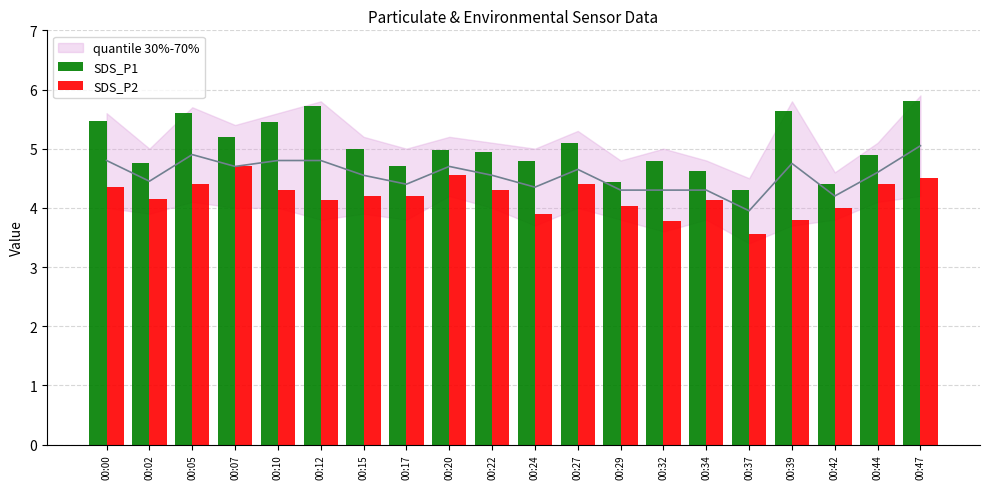

At how many categories does at least one series exceed 4?

20